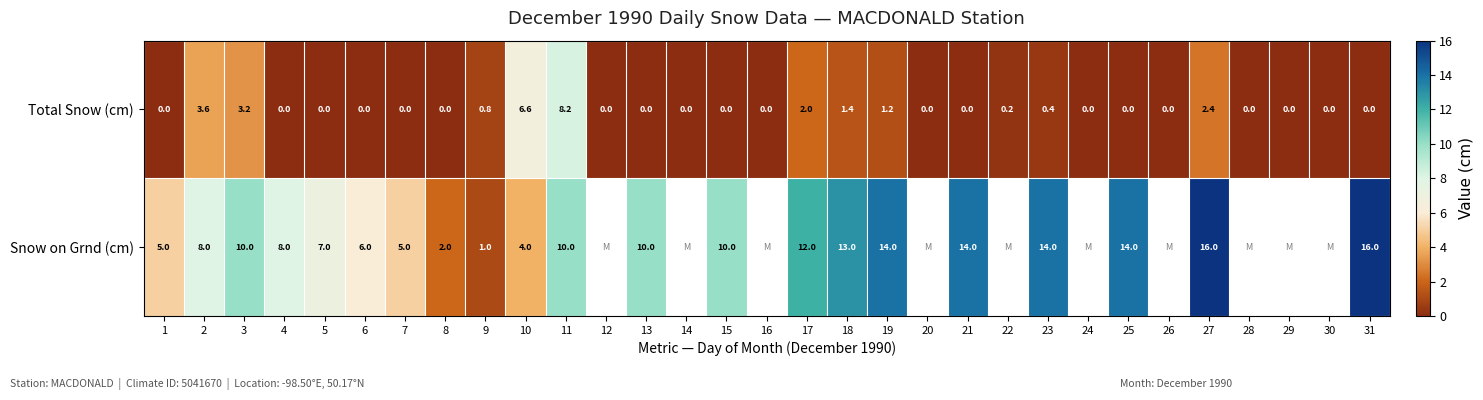

Rank the series at 18 from highest to lowest value.

Snow on Grnd (cm), Total Snow (cm)